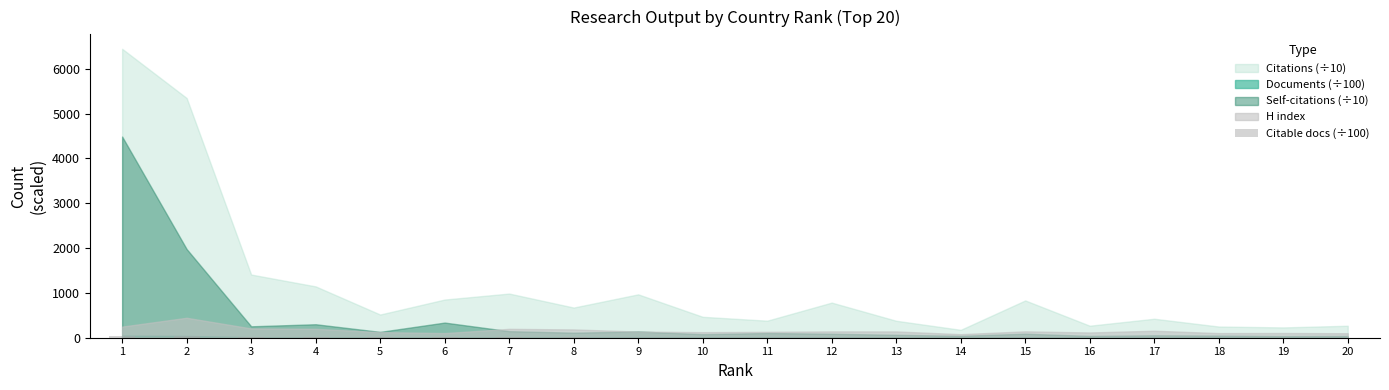

What is the value of the 15th bar from the left?

2.7